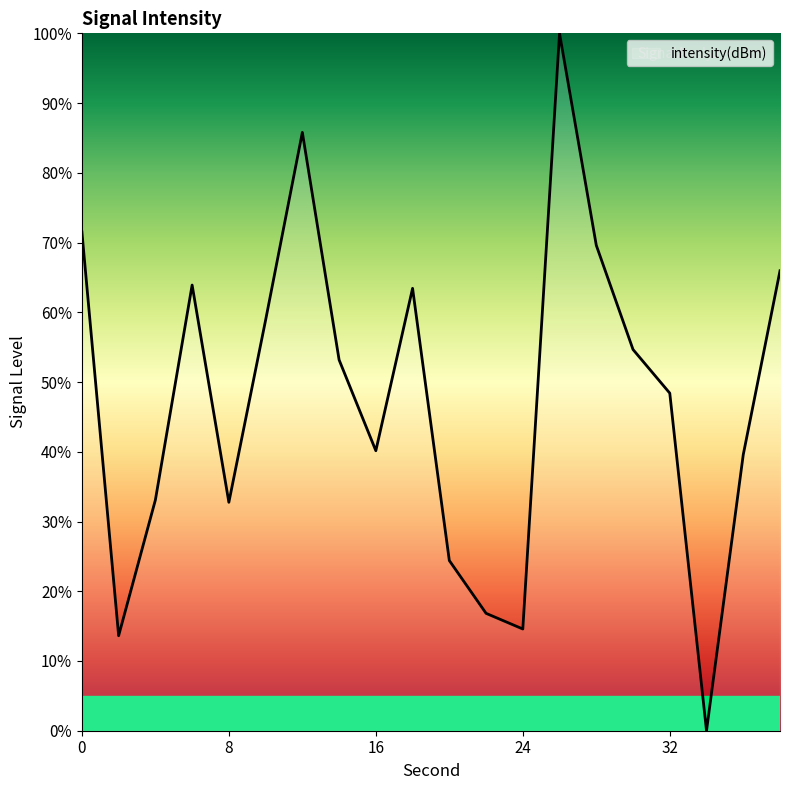

What is the difference between the maximum and minimum values?

100.0